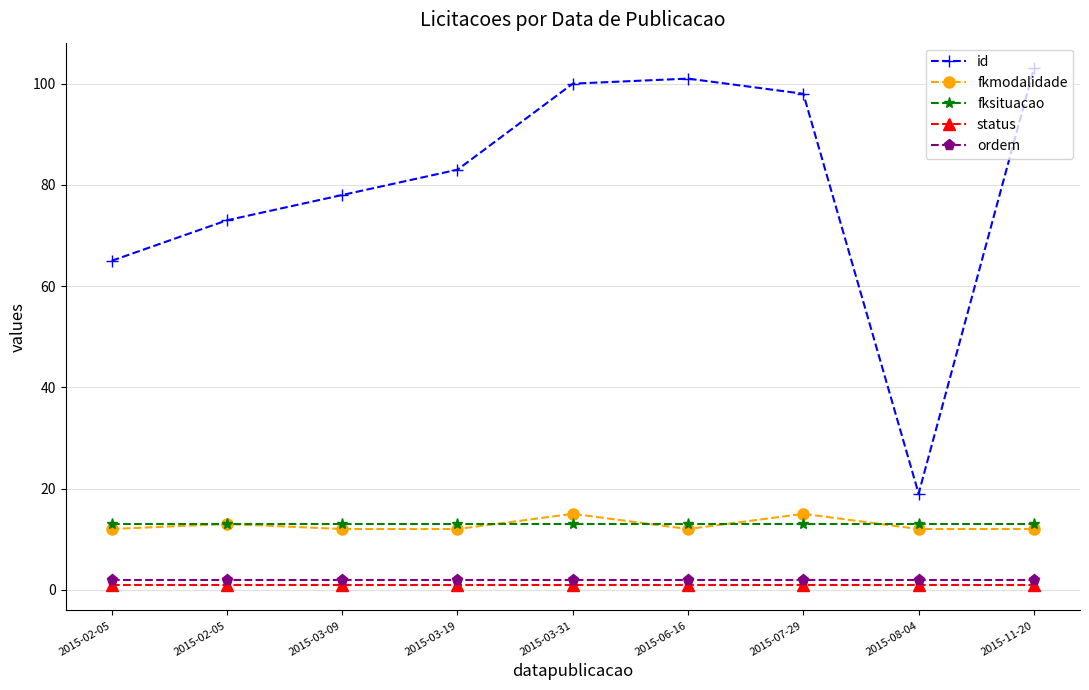

How many series are shown in this chart?

5